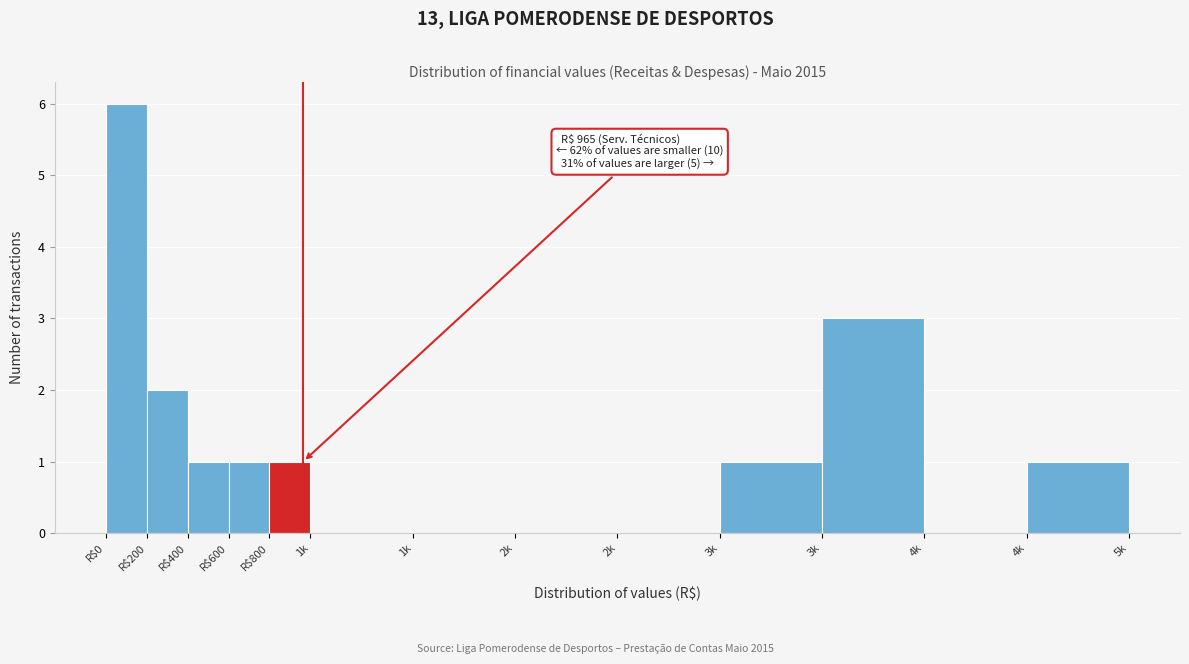

How many series are shown in this chart?

1